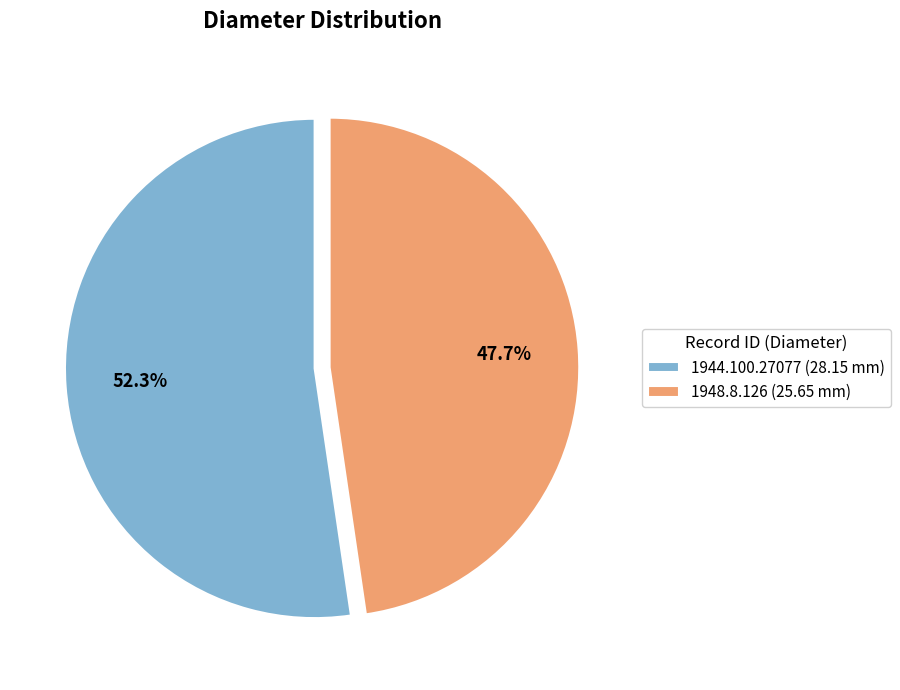

Count the number of slices in the pie.

2